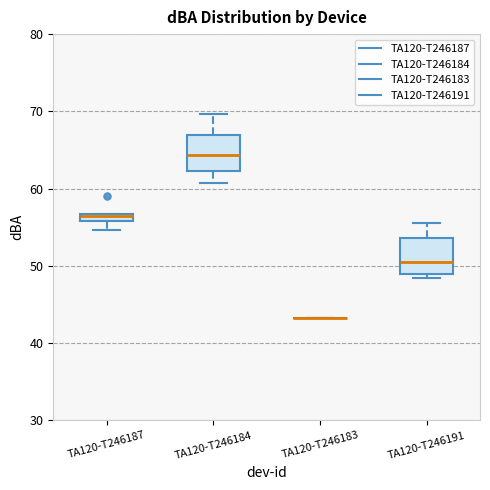

Where is the lower edge of the box for TA120-T246184 on the y-axis? The values are not printed on the chart, so give them approximately, as read against the axis.

62